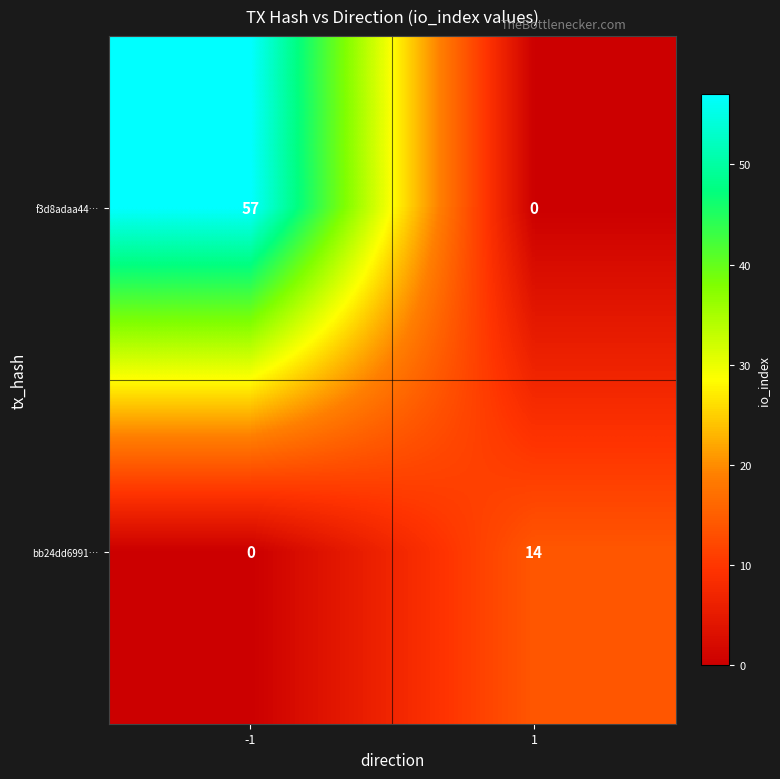

What is the spread (max minus min) of values at 1?

14